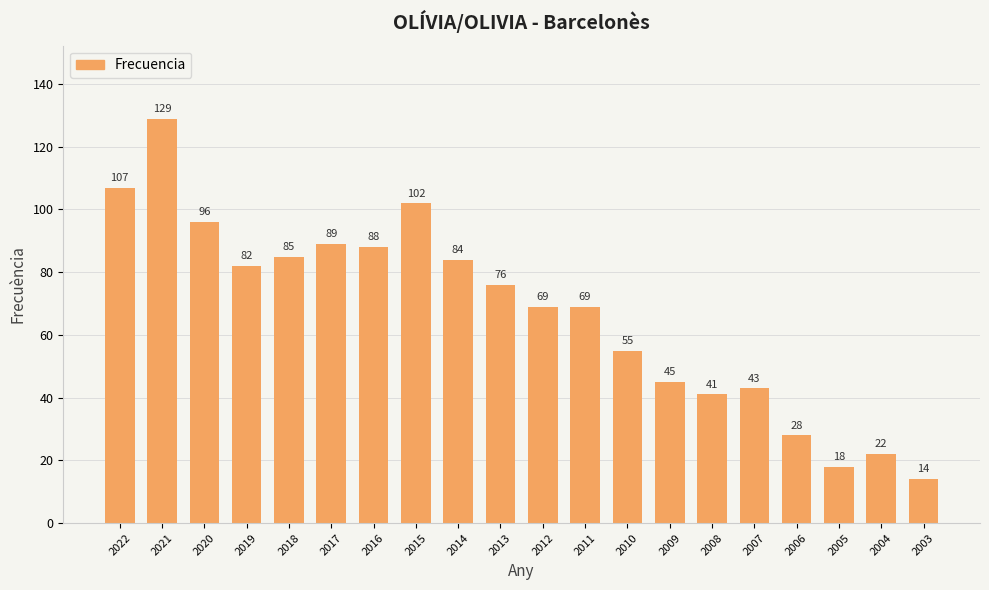

What is the average value?

67